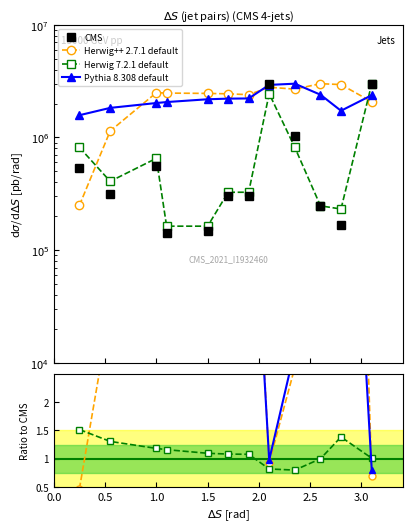

Where is the first local maximum for CMS?

1.0